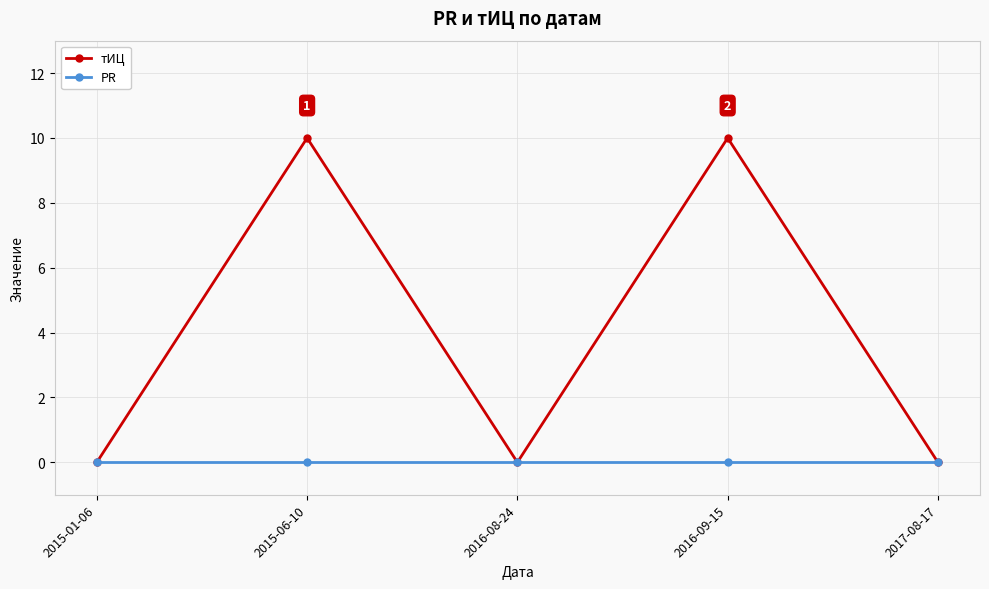

Which series has the widest spread of values?

тИЦ